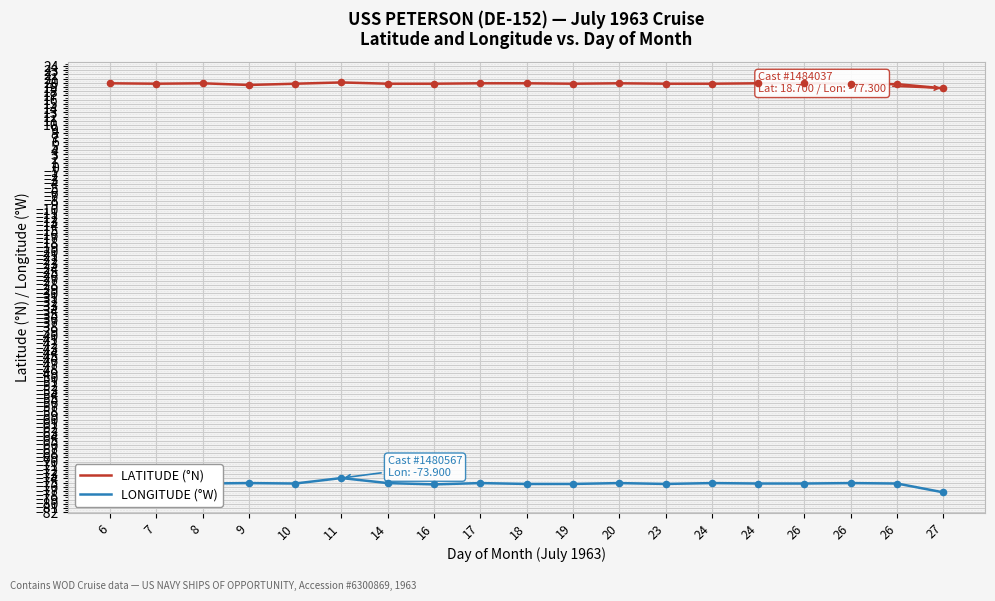

Is the value of LONGITUDE (°W) at 10 greater than the value of LATITUDE (°N) at 20?

No